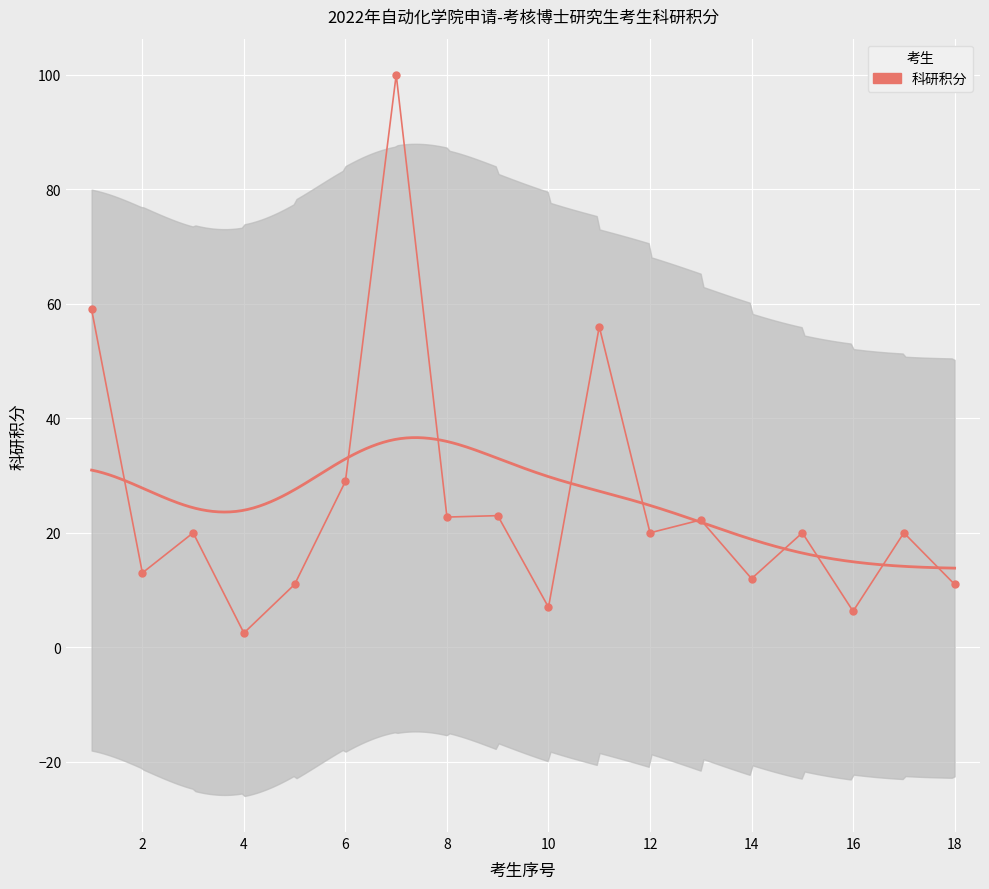

What is the greatest value displayed?

100.0